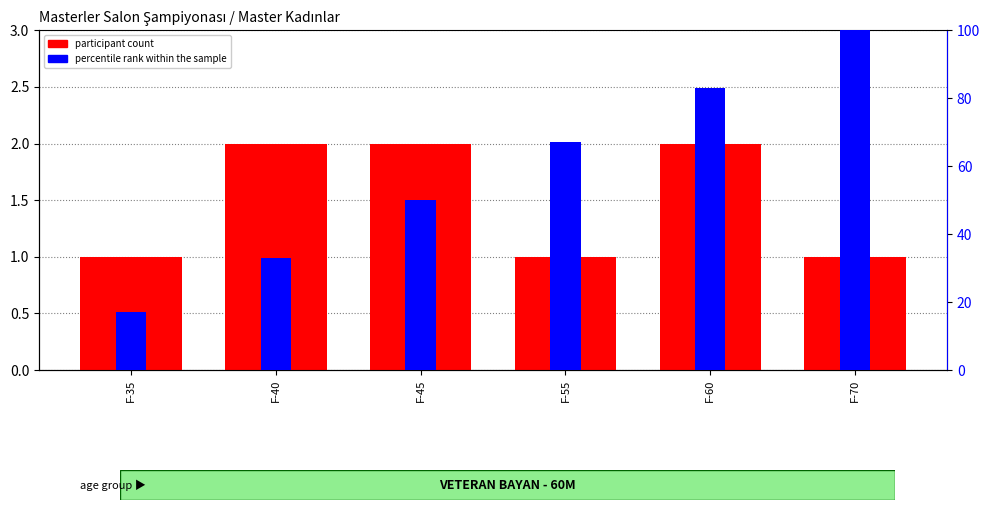

What is the maximum value for count?

2